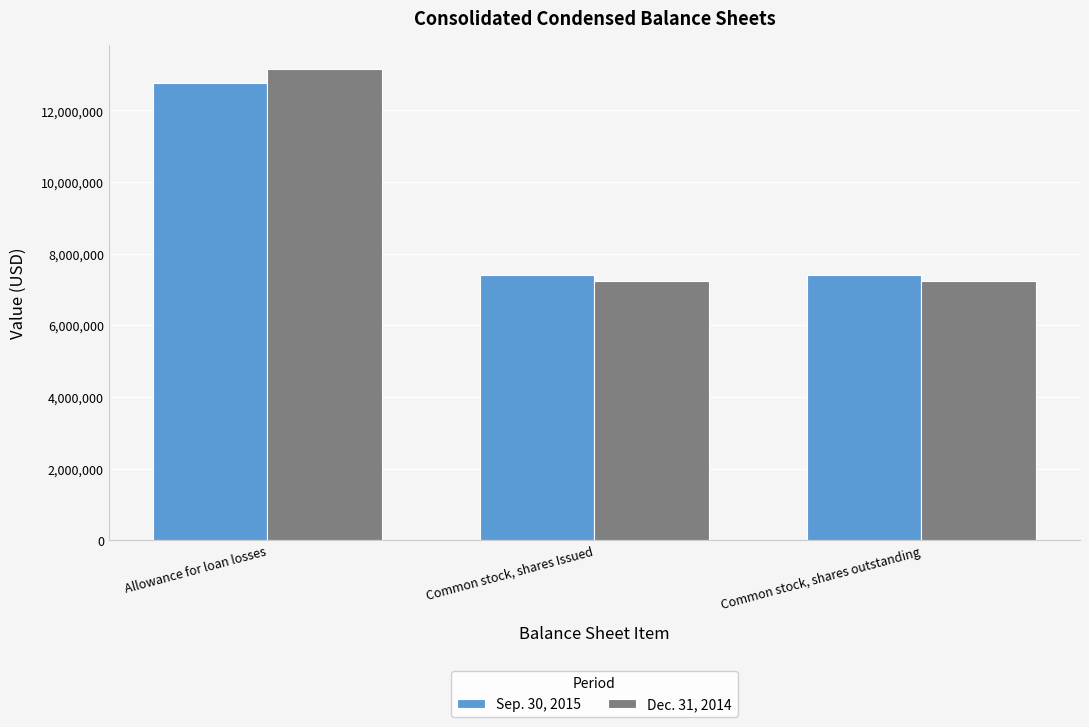

What is the sum of all Dec. 31, 2014 values?

27640004